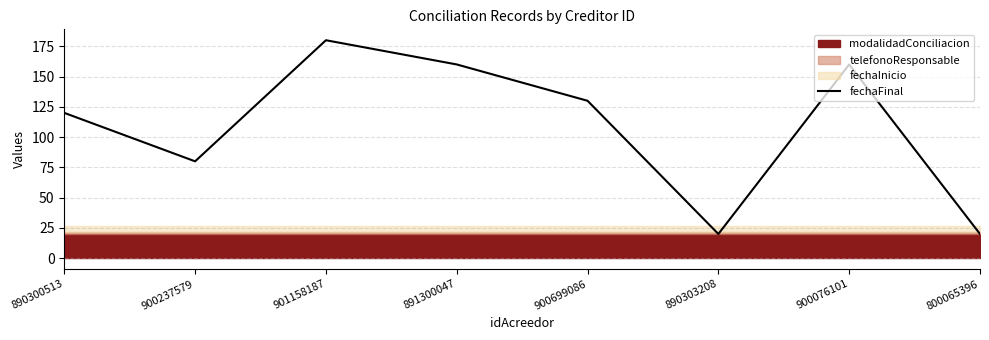

Is this an area chart (filled region under the line)?

No